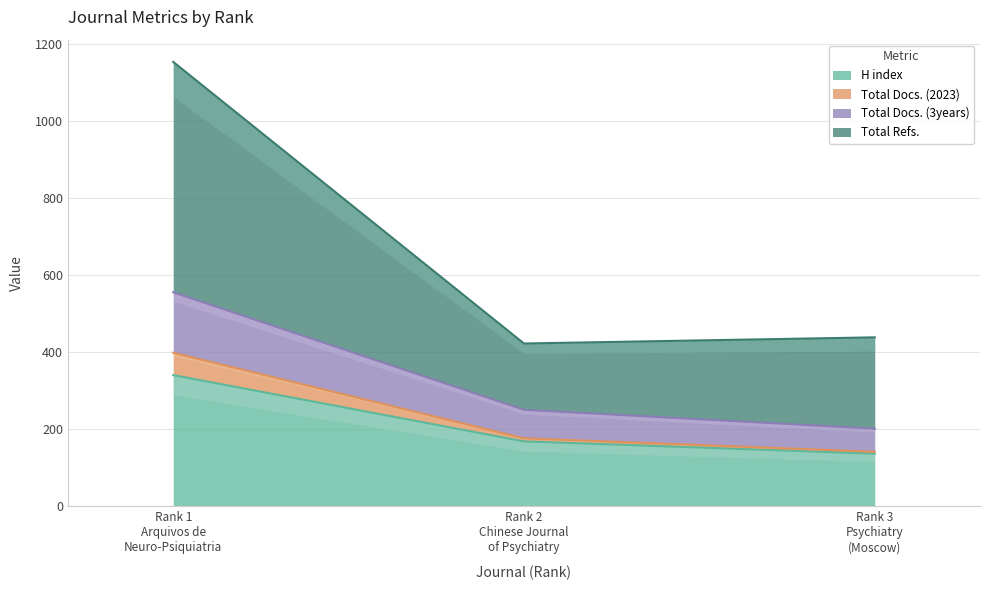

Between Rank 3
Psychiatry
(Moscow) and Rank 1
Arquivos de
Neuro-Psiquiatria, which is larger?

Rank 1
Arquivos de
Neuro-Psiquiatria